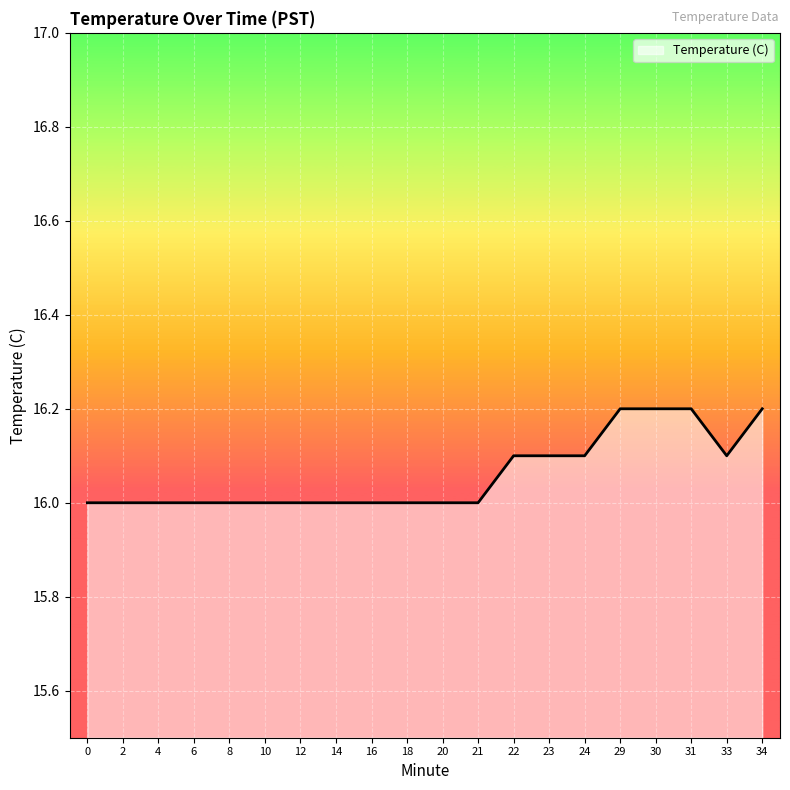

What is the ratio of the value at 29 to the value at 16?

1.0